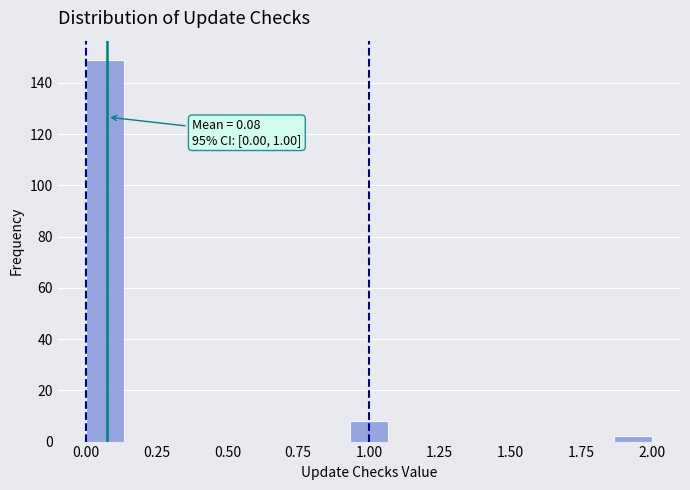

Around what value on the x-axis is the tallest bar? Give the approximate position of its centre, as read against the axis.

0.05